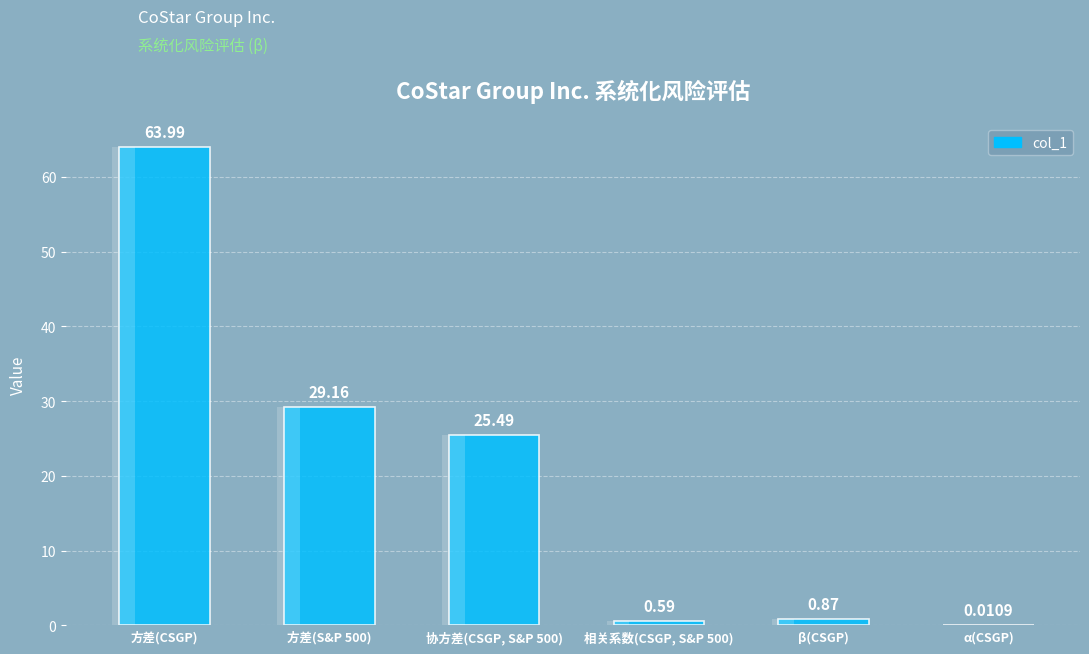

What is the label of the 2nd bar from the right?

β(CSGP)